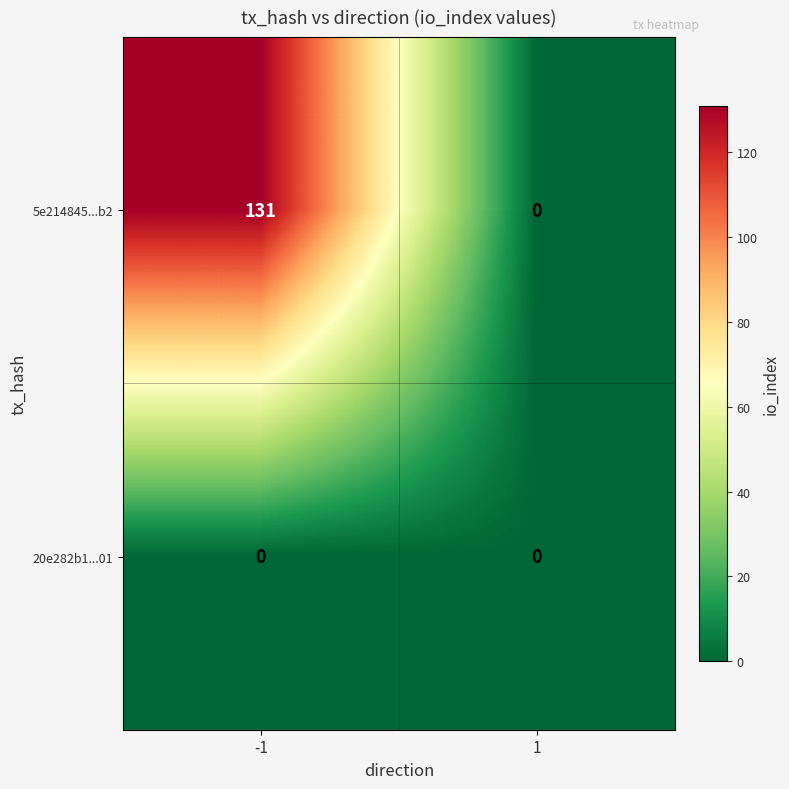

Which series has the widest spread of values?

5e214845...b2